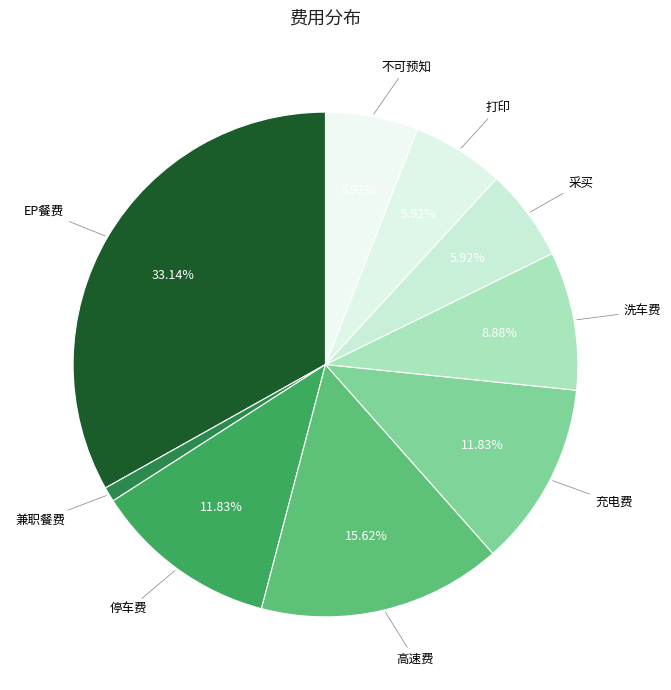

Does any single category account for the majority?

No